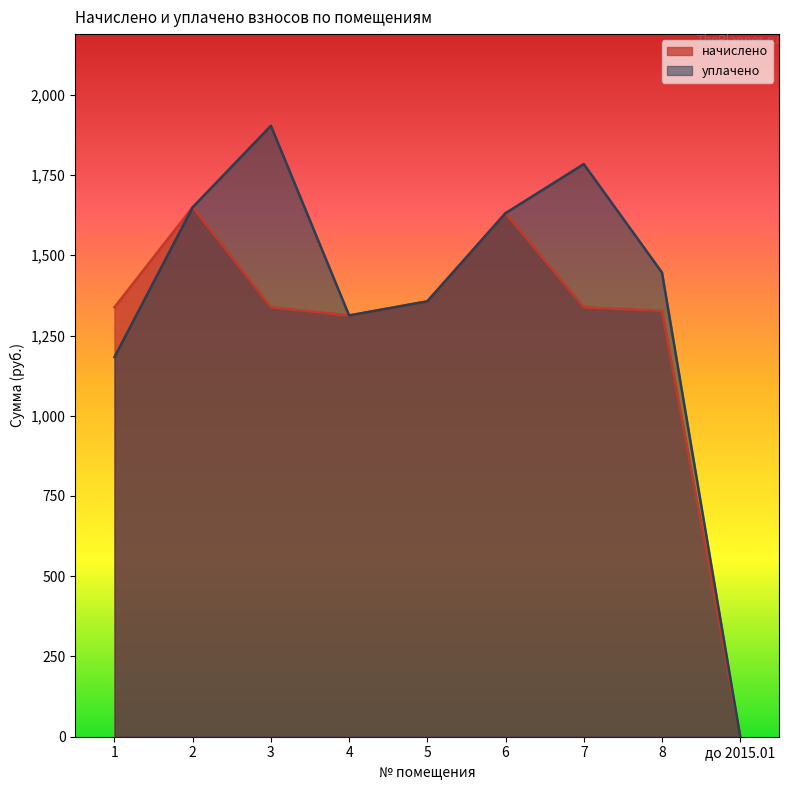

What is the sum of the начислено values at 4 and до 2015.01?

1312.4